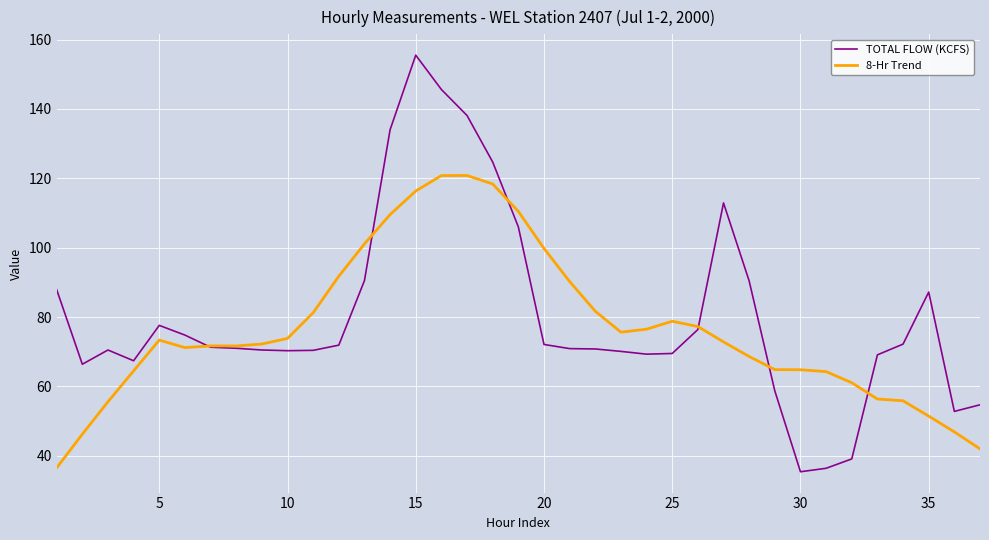

In TOTAL FLOW (KCFS), how many points are higher than both neighbors (excluding endpoints)?

5